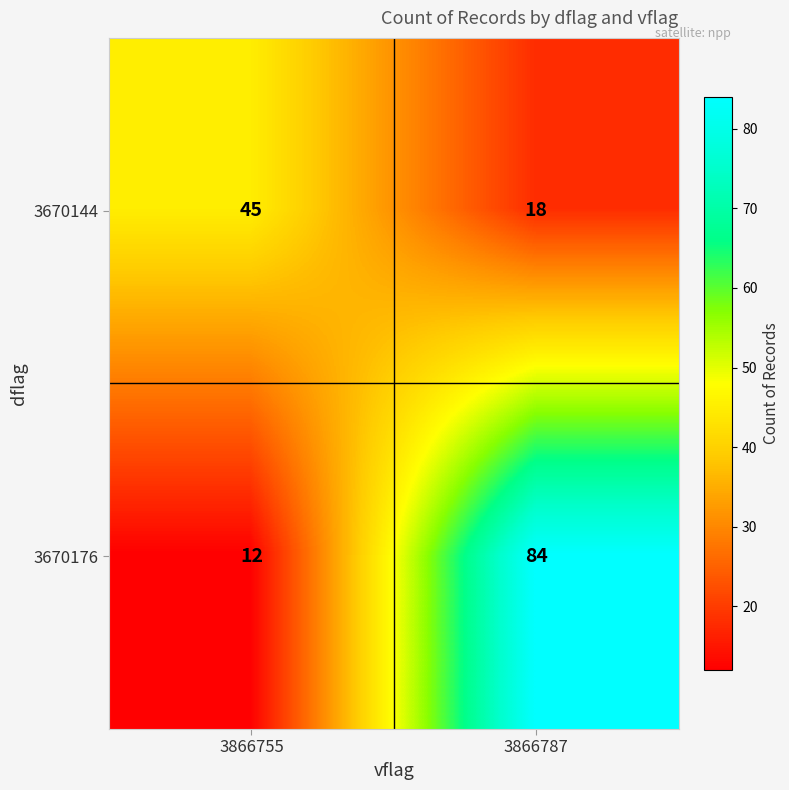

What is the average value of the 3670144 series?

32